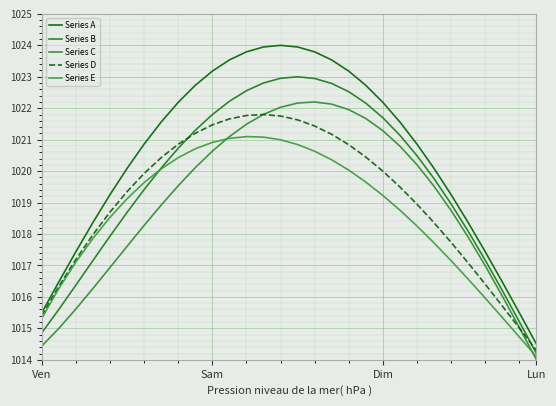

Where is the first local maximum for Series B?

15